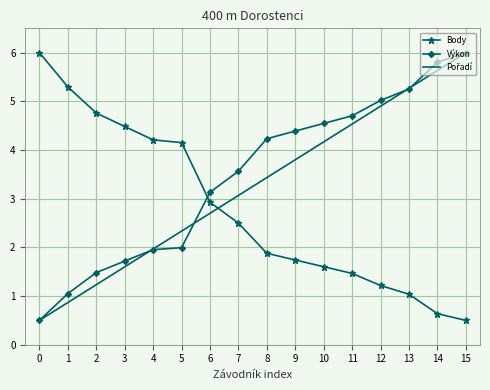

What is the minimum value for Body?

0.5